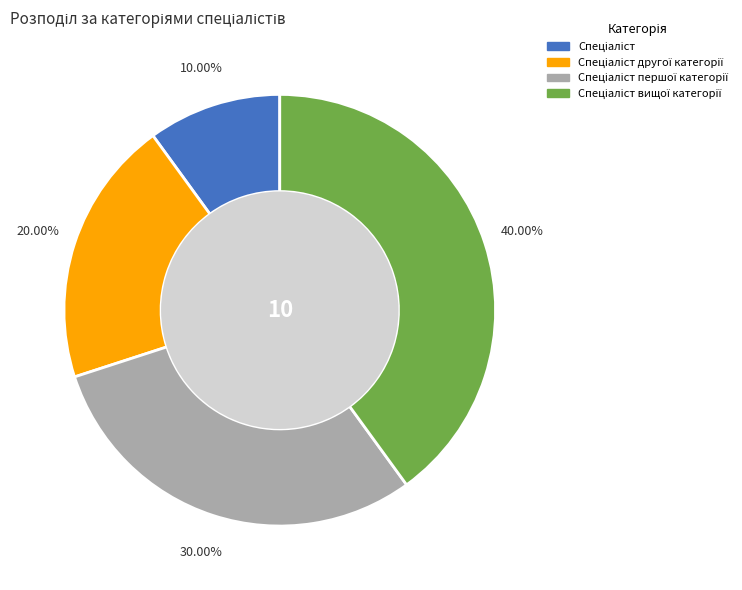

Does any single category account for the majority?

No